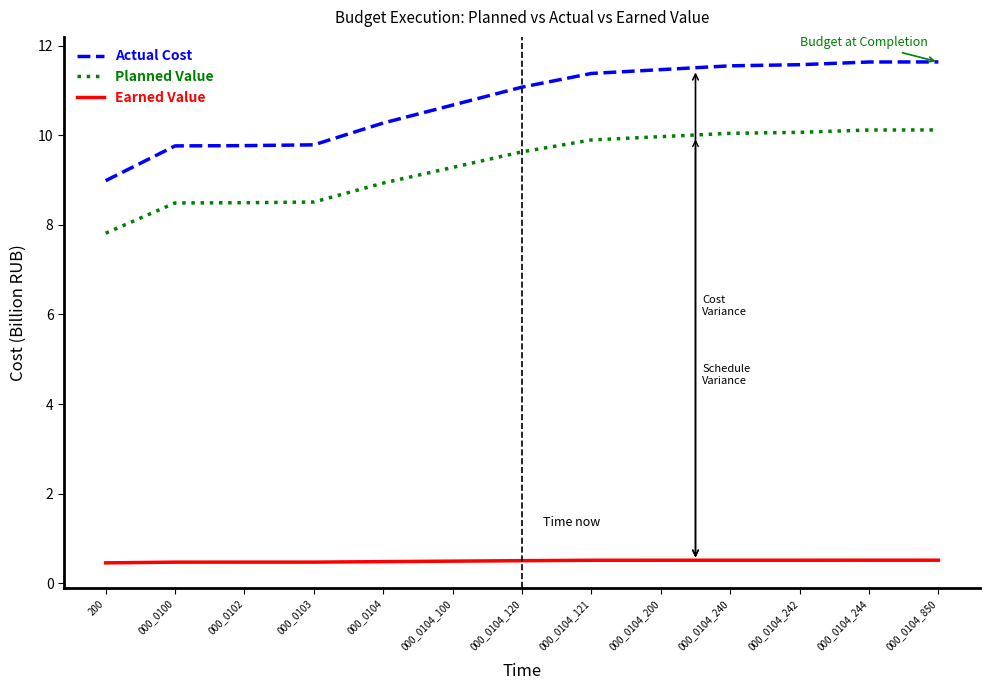

What is the average value of the Actual Cost series?

10.7